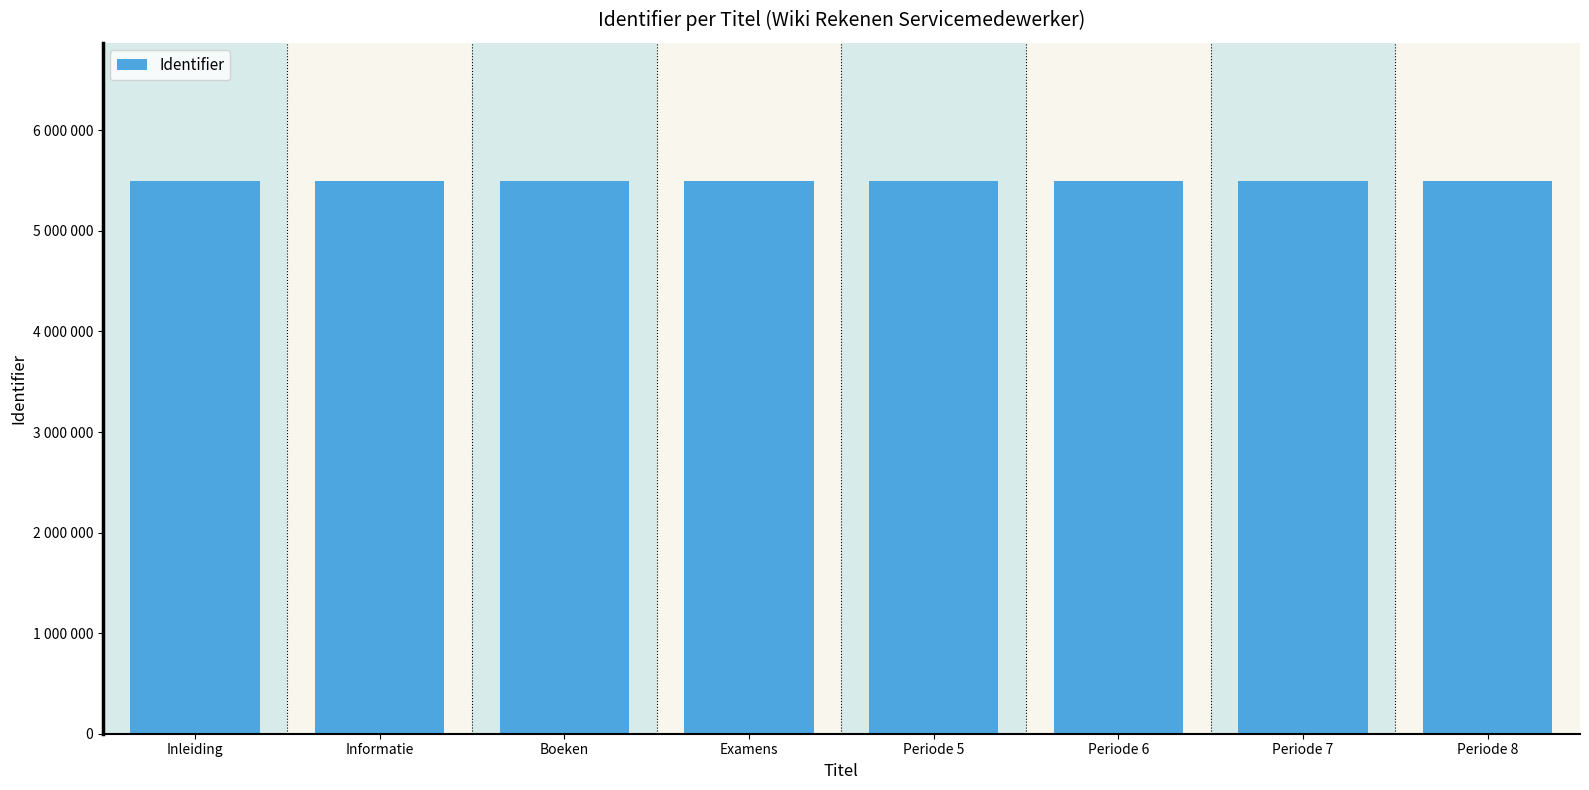

Rank the categories by value from highest to lowest.

Periode 8, Periode 7, Periode 6, Periode 5, Examens, Boeken, Informatie, Inleiding